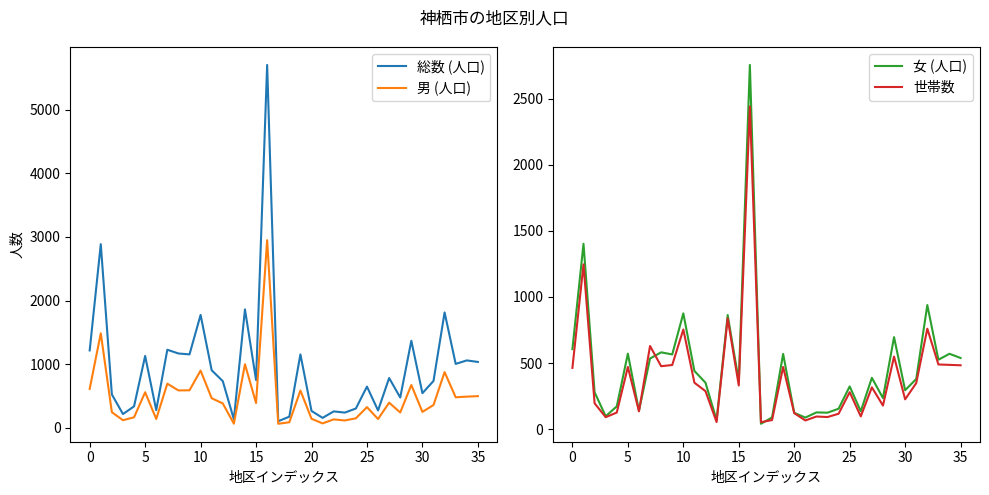

What is the highest value of the 総数 (人口) series?

5707